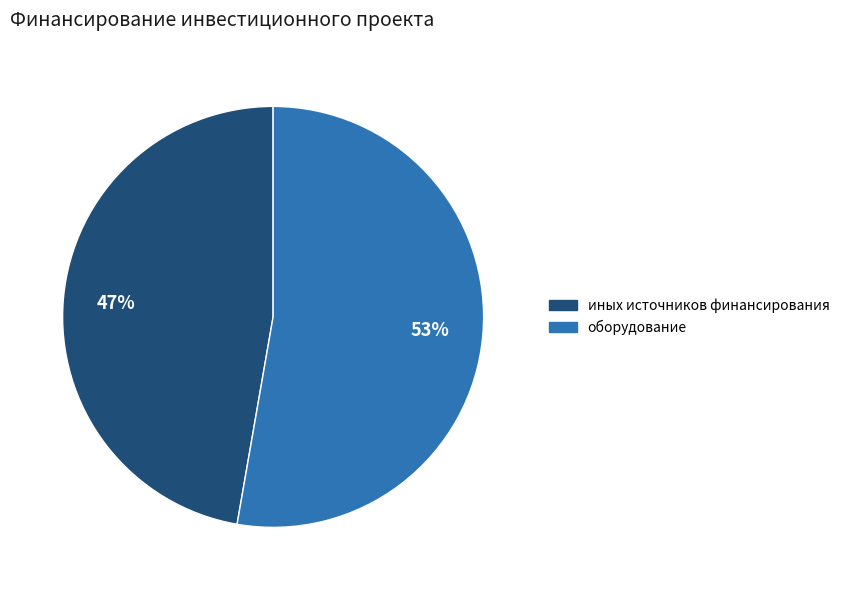

Does any single category account for the majority?

Yes